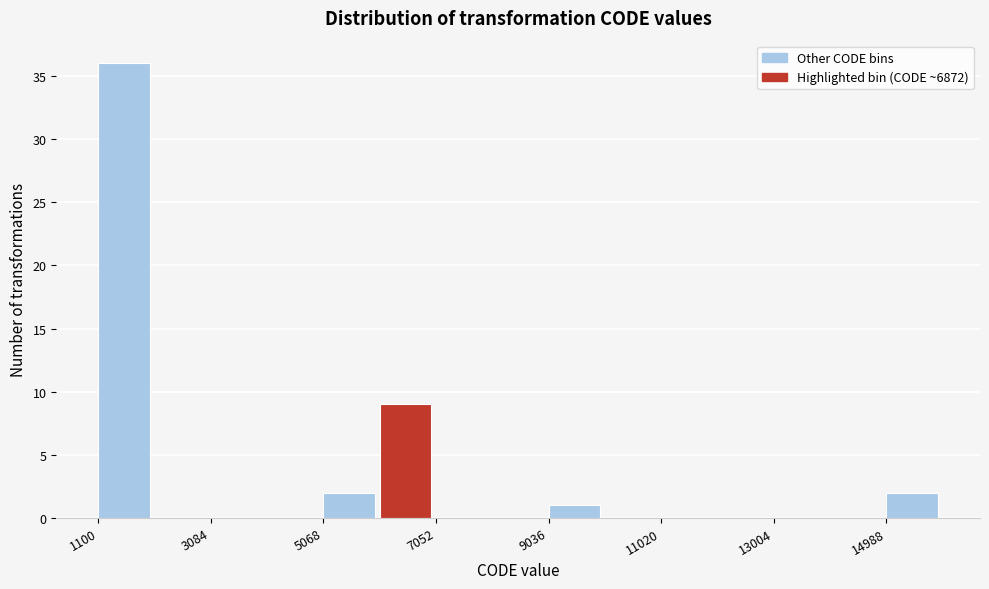

How tall is the bar that spans 9000 to 10000 on the x-axis? Neither the bar edges nor the heights are printed on the chart, so give them approximately, as read against the axes.

1